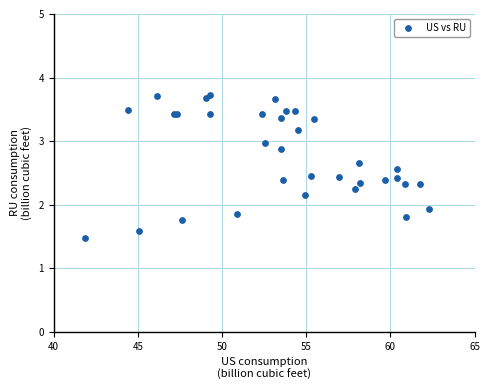

What Y value in the scatter plot is closest to 2?

1.9